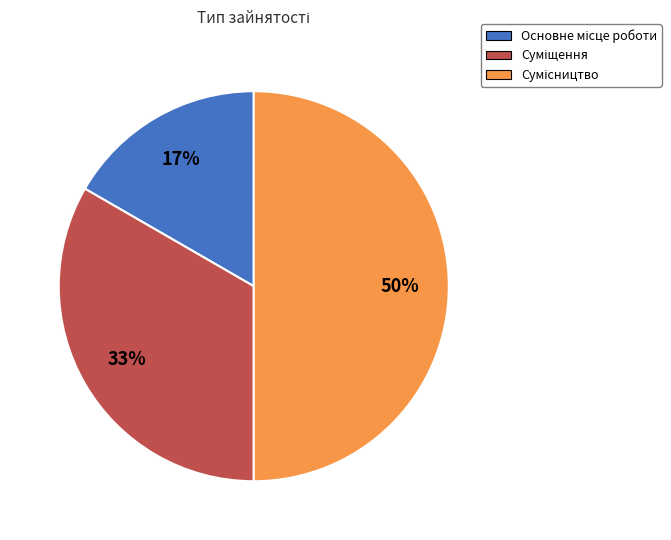

How many slices are in this pie chart?

3